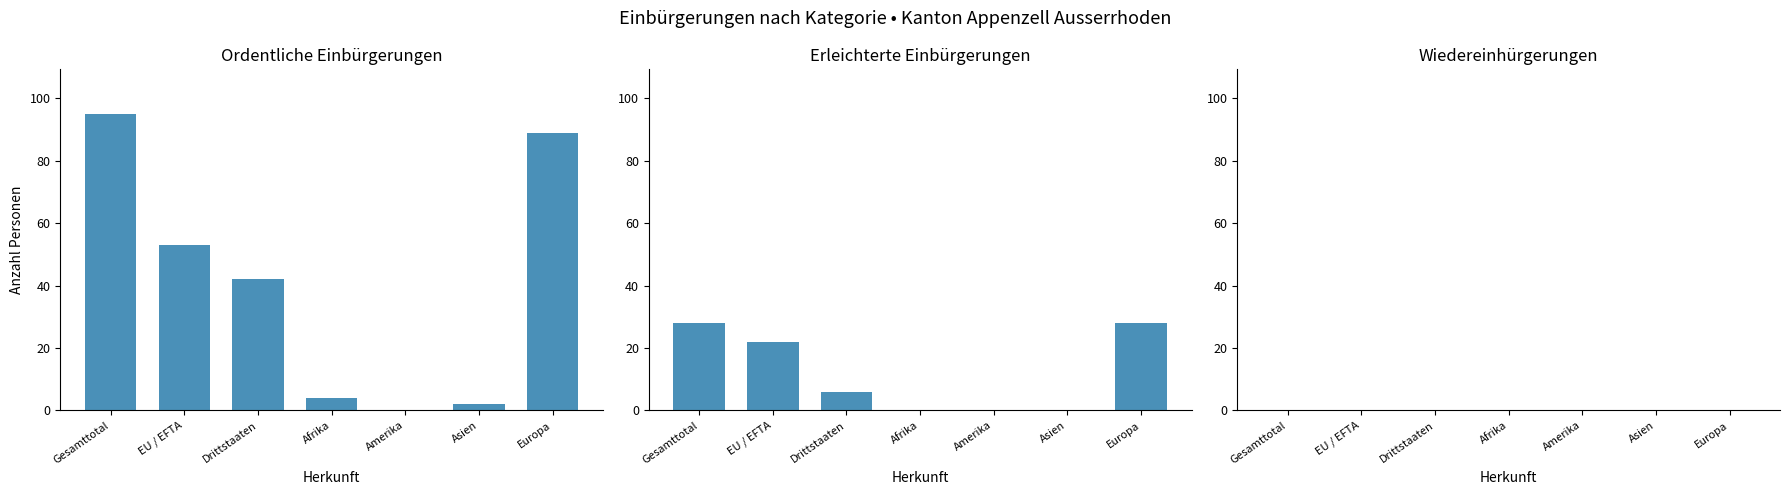

Are the bars grouped side by side (vs. stacked)?

Yes